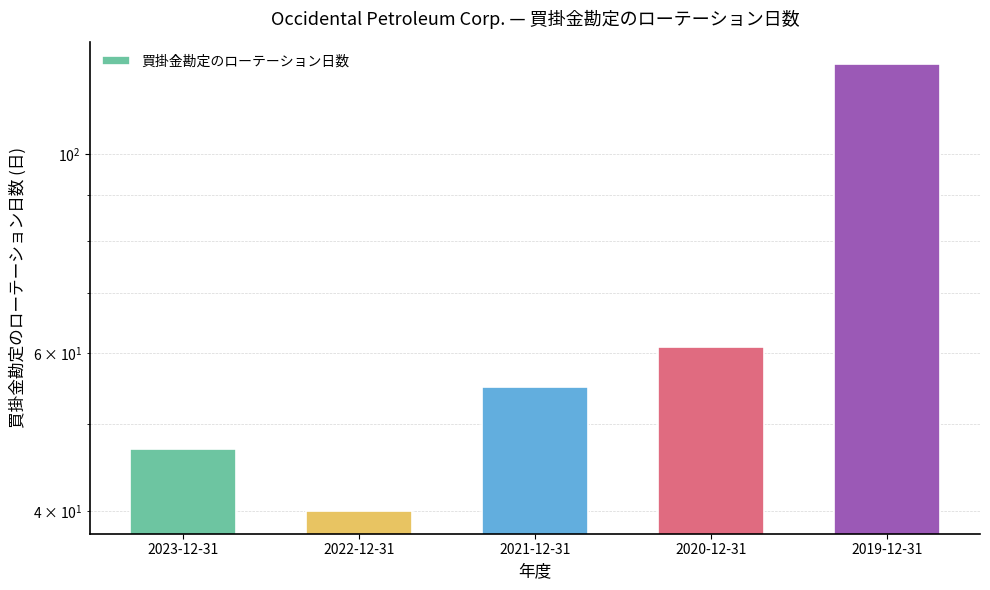

Which has a higher value, 2021-12-31 or 2023-12-31?

2021-12-31